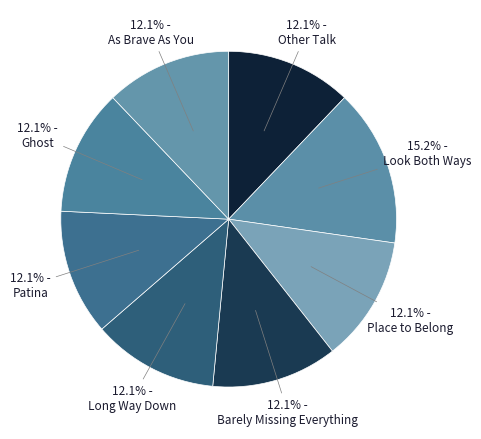

What is the largest slice in the pie chart?

Look Both Ways